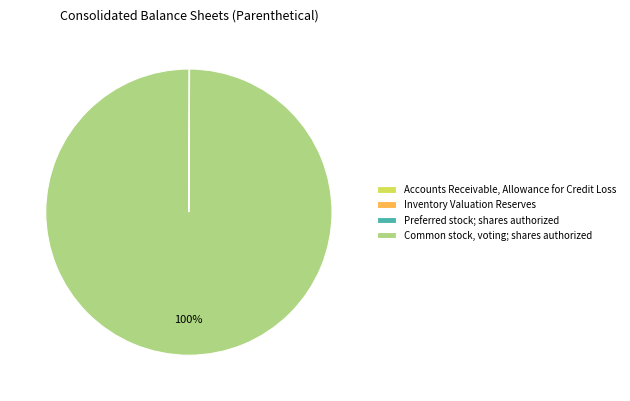

What percentage is the Common stock, voting; shares authorized slice, to the nearest percent?

100%